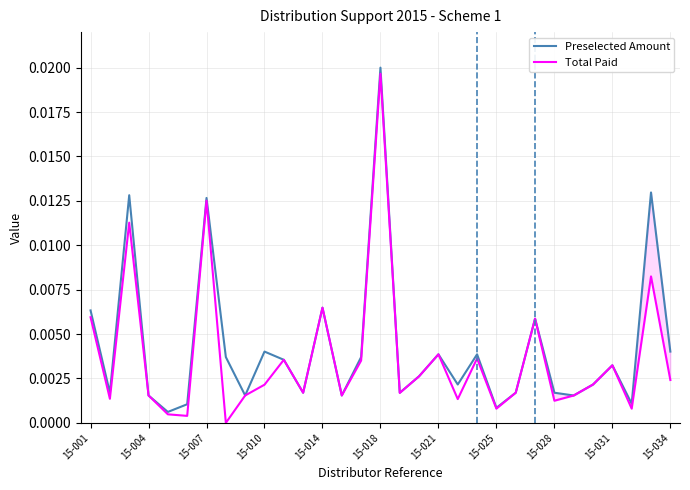

At which label does Preselected Amount reach its peak?

15-018